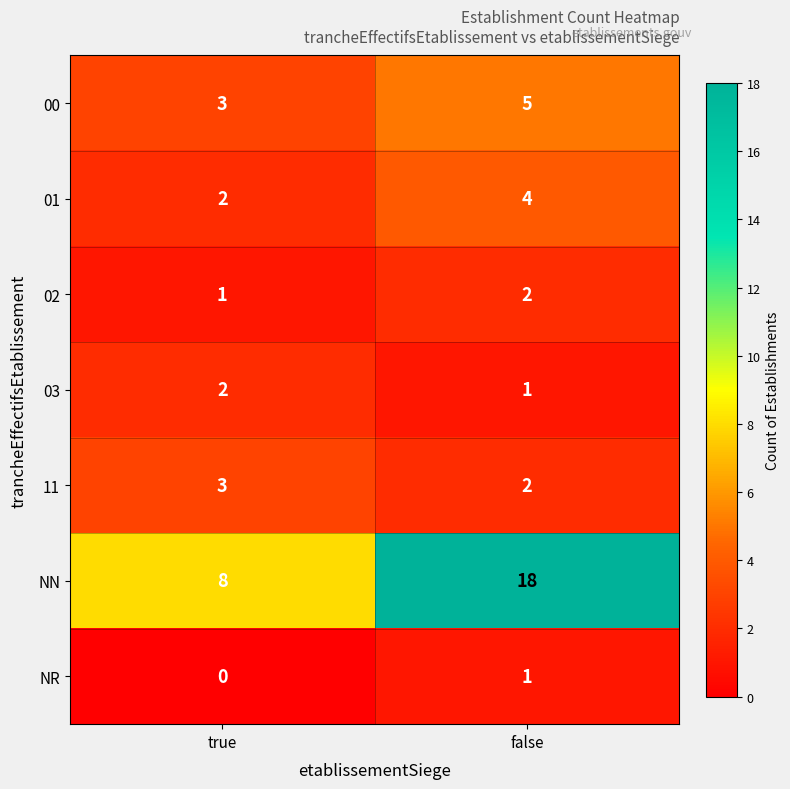

Which series has the largest range (max minus min)?

NN